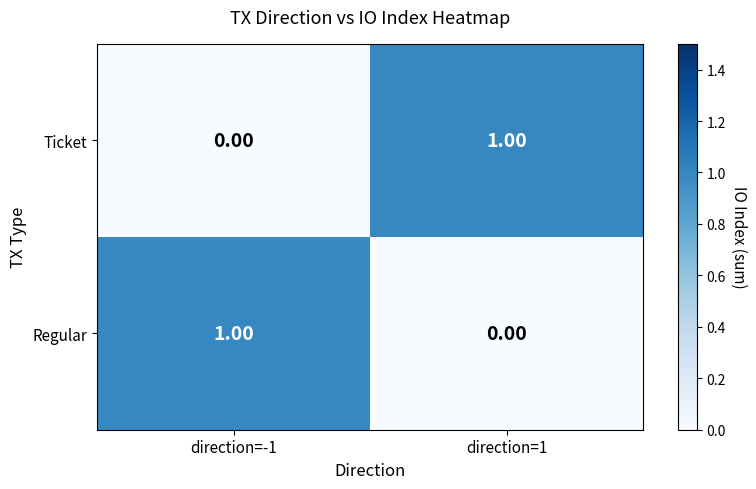

Is the value of Regular at direction=1 greater than the value of Ticket at direction=1?

No